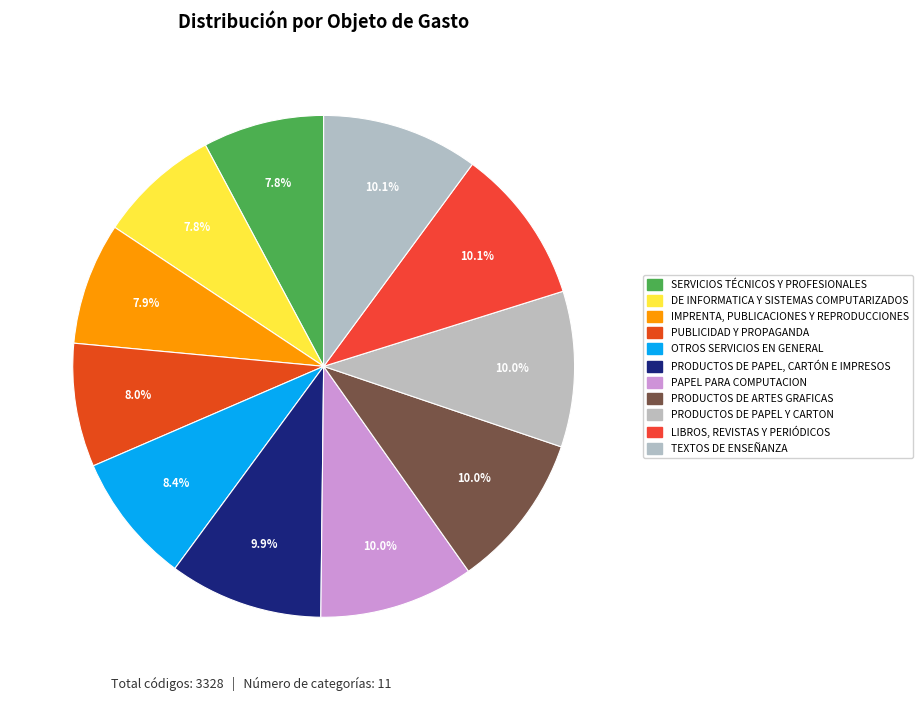

Between PUBLICIDAD Y PROPAGANDA and TEXTOS DE ENSEÑANZA, which is larger?

TEXTOS DE ENSEÑANZA